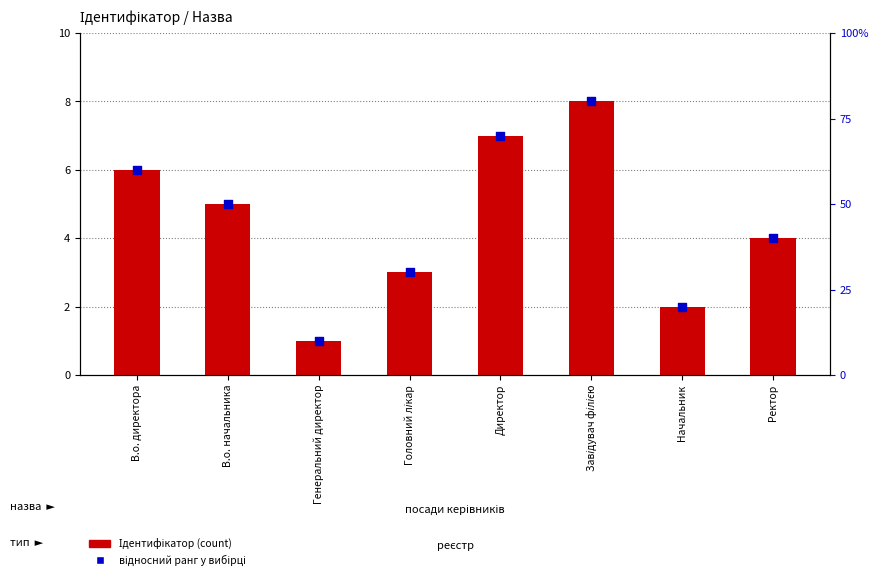

At which category is the sum across all series the highest?

Завідувач філією